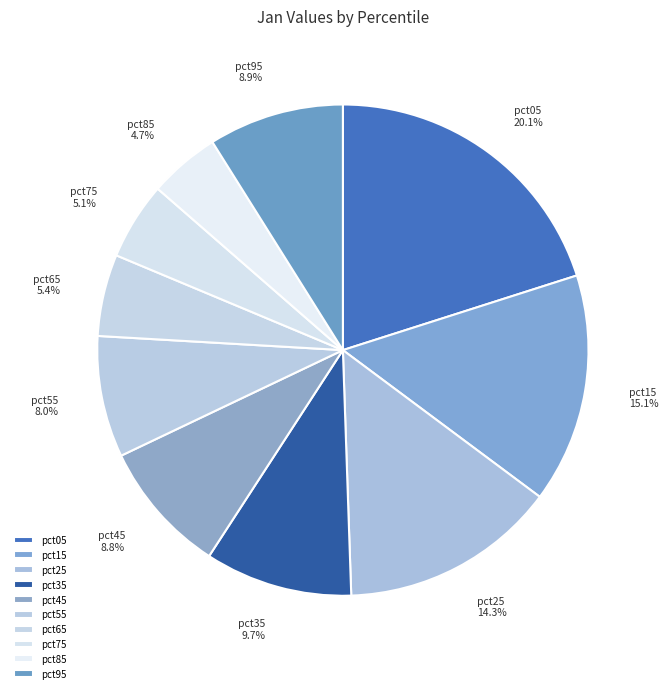

How many slices are in this pie chart?

10